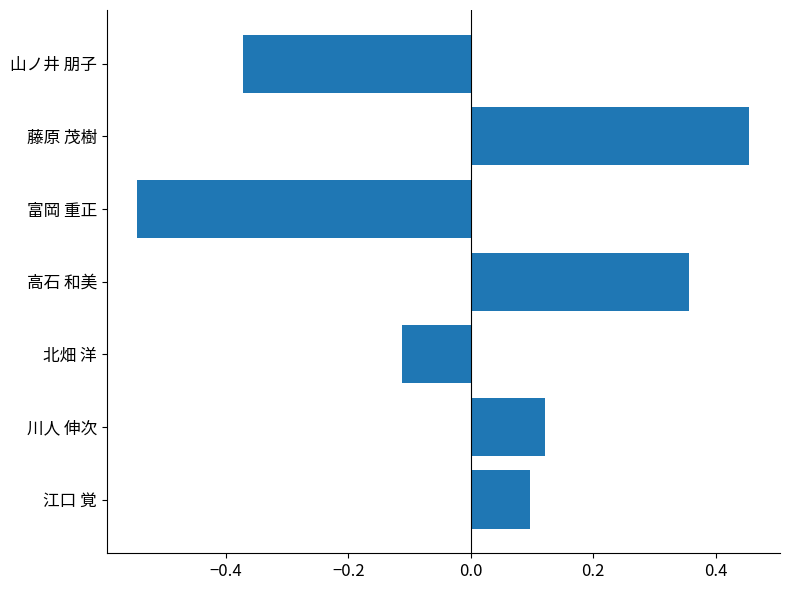

Rank the categories by value from lowest to highest.

富岡 重正, 山ノ井 朋子, 北畑 洋, 江口 覚, 川人 伸次, 高石 和美, 藤原 茂樹